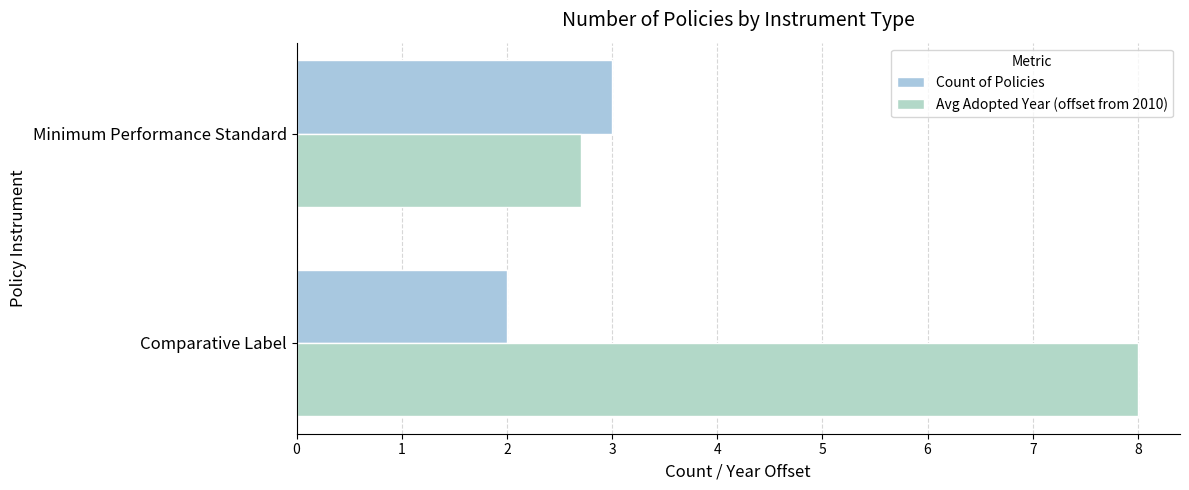

What are all the series names shown in the legend?

Count of Policies, Avg Adopted Year (offset from 2010)